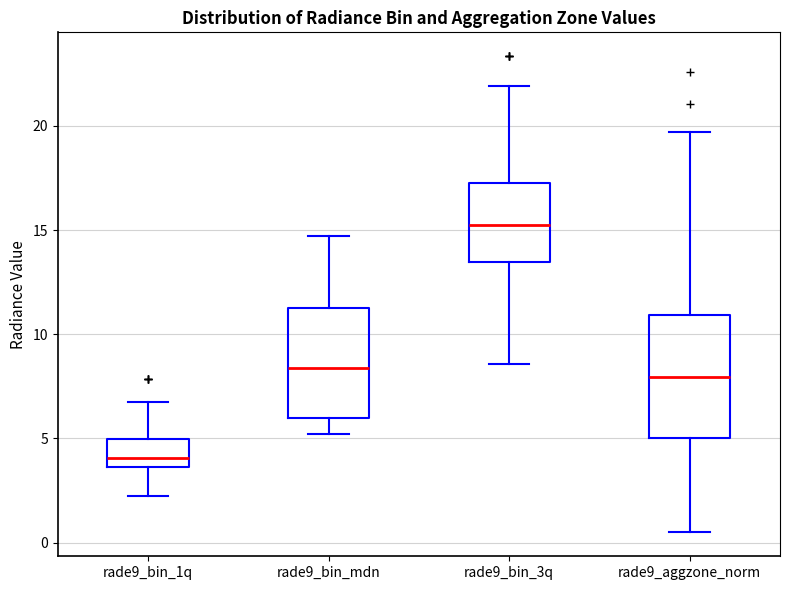

Reading left to right, transcribe this box plot: for each box, give where its median line is, the range the box spans, and where its two whiskers end, as read against the y-axis. The values are not printed on the chart, so give them approximately, as read against the axis.

rade9_bin_1q: median 4.0, box 3.5 to 5.0, whiskers 2.0 to 6.5
rade9_bin_mdn: median 8.5, box 6.0 to 11.0, whiskers 5.0 to 14.5
rade9_bin_3q: median 15.0, box 13.5 to 17.5, whiskers 8.5 to 22.0
rade9_aggzone_norm: median 8.0, box 5.0 to 11.0, whiskers 0.5 to 19.5